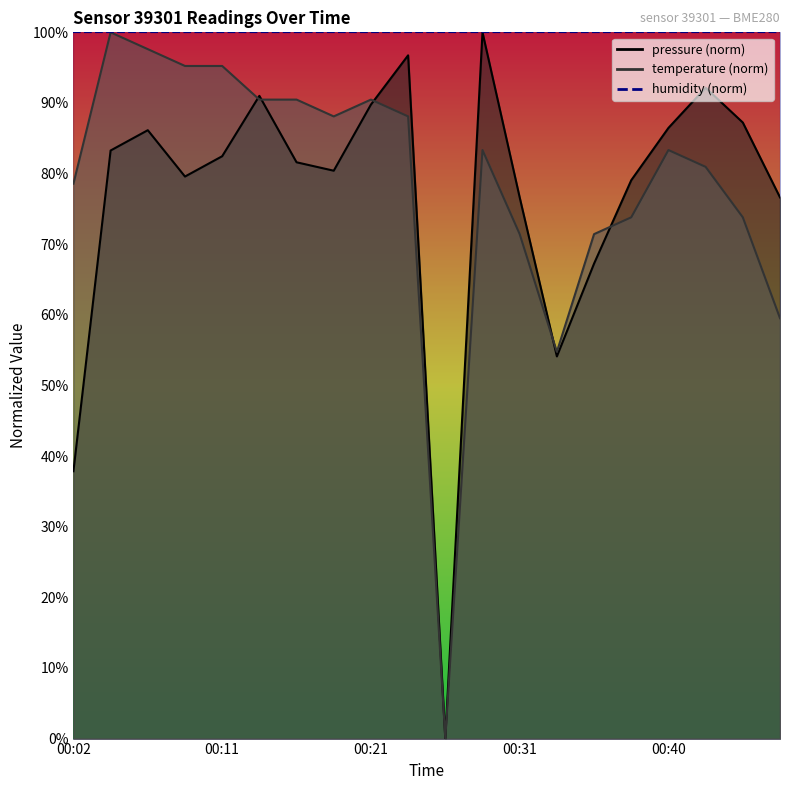

Which series has the largest range (max minus min)?

pressure